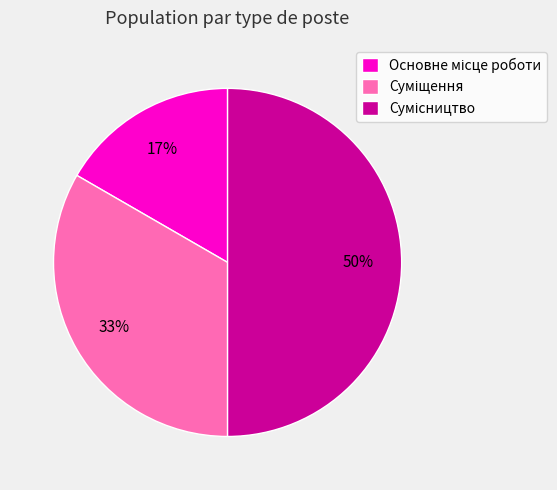

To the nearest percent, what is the difference between the largest and smallest slice percentages?

33%